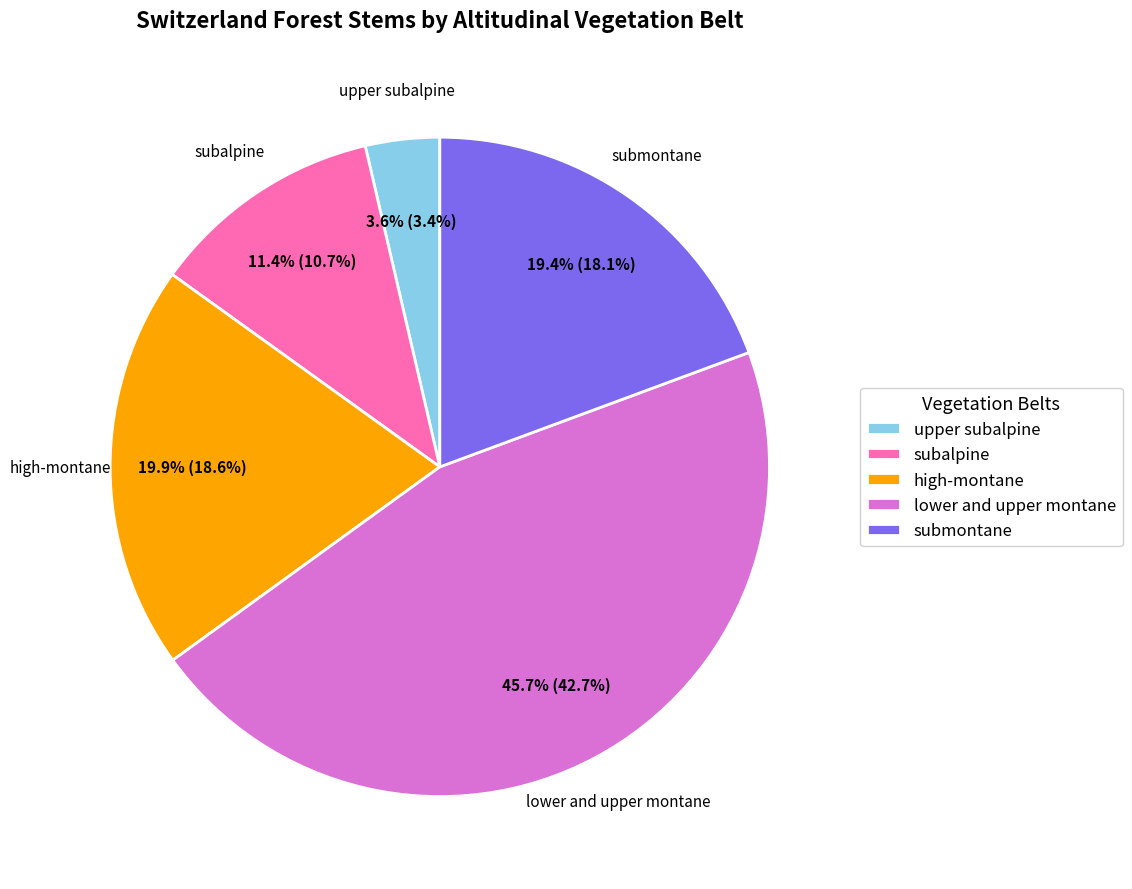

Which category has the biggest portion of the pie?

lower and upper montane